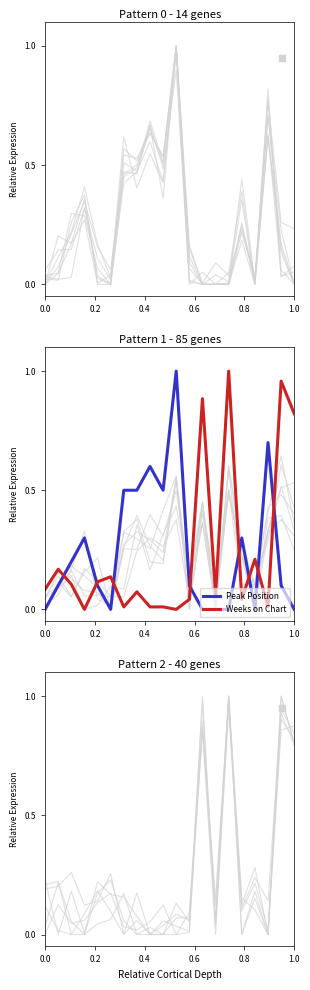

Which series has the largest total across all categories?

Peak Position